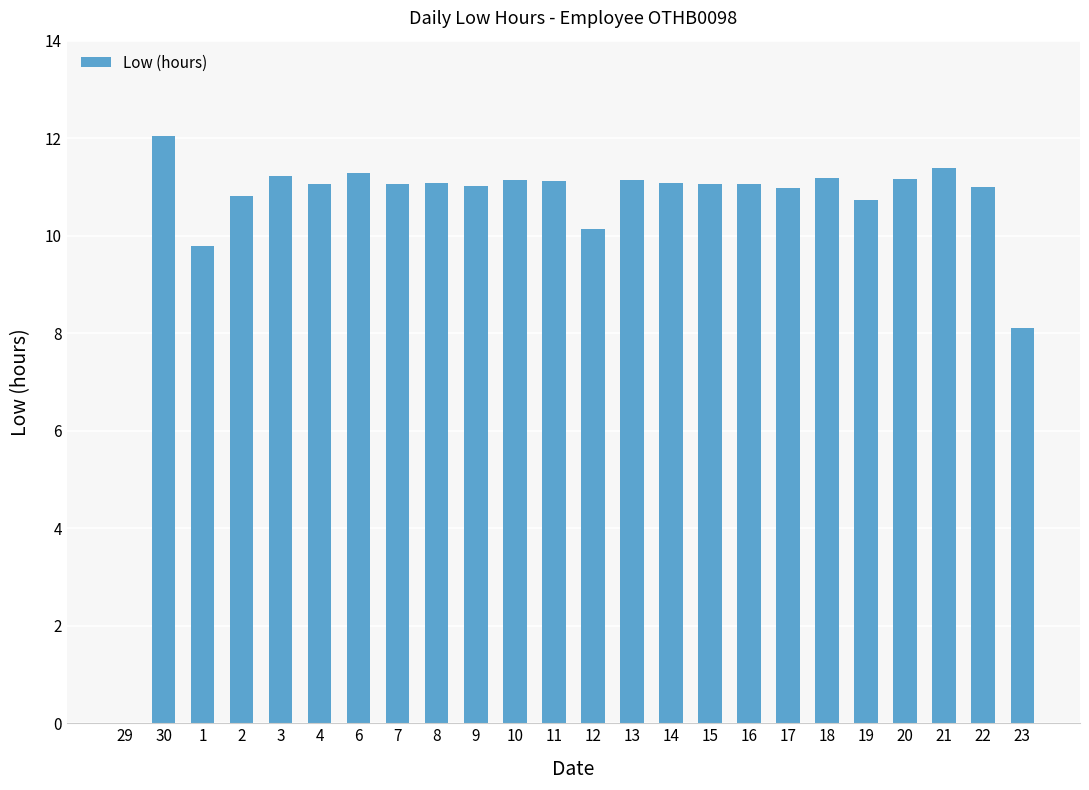

What is the ratio of the value at 13 to the value at 10?

1.0